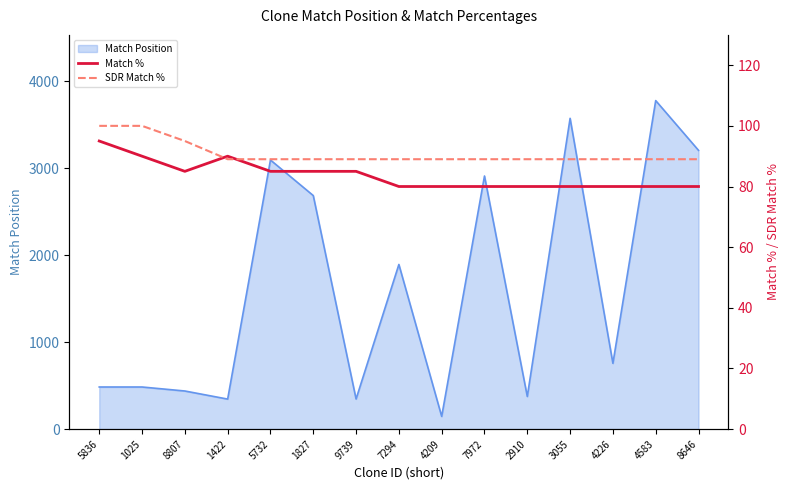

What is the lowest value of the Match Position series?

146